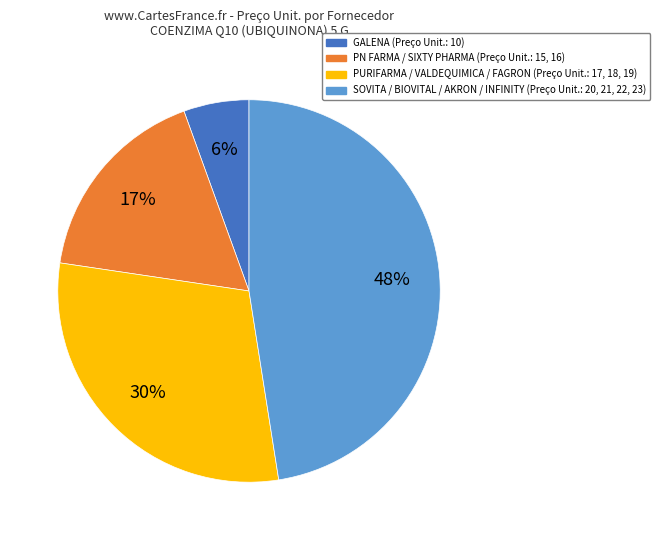

Is there a majority slice in this chart?

No